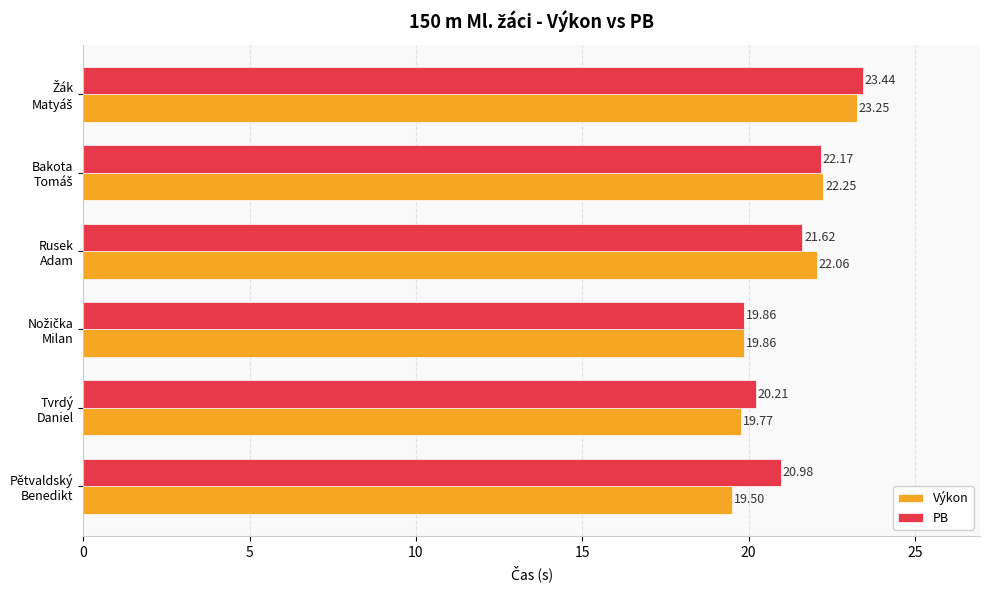

At how many categories does at least one series exceed 22?

3